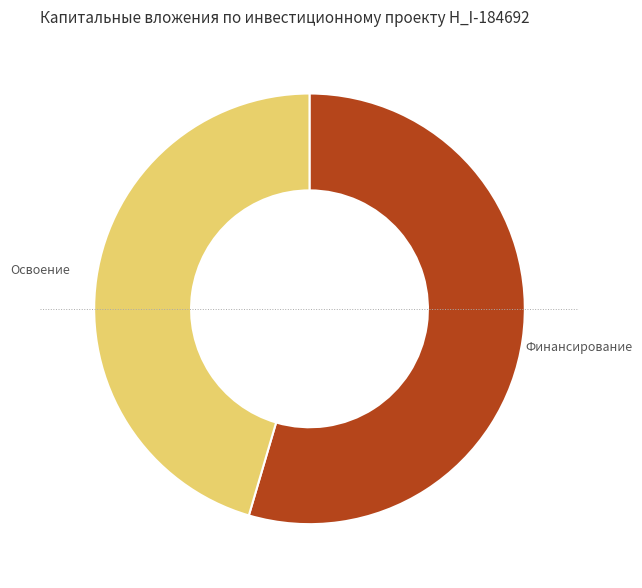

Is there a majority slice in this chart?

Yes